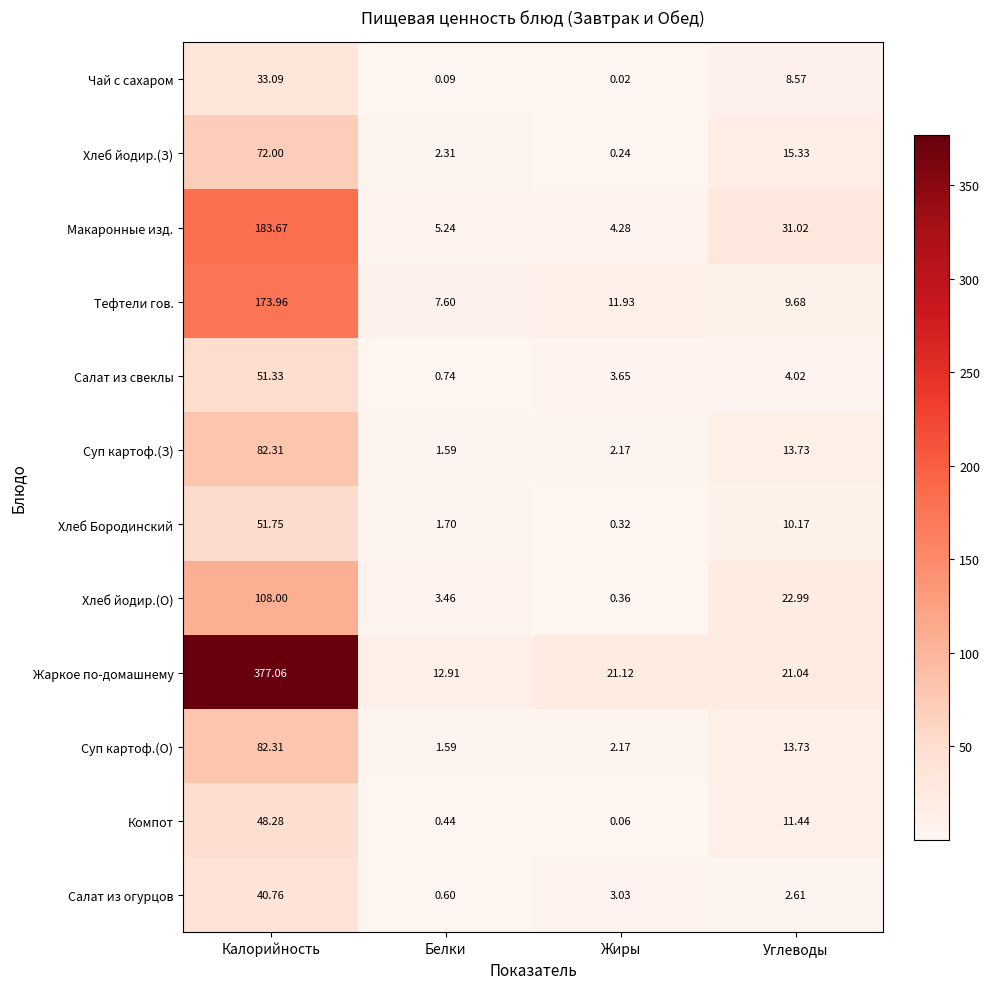

Which series has the widest spread of values?

Жаркое по-домашнему